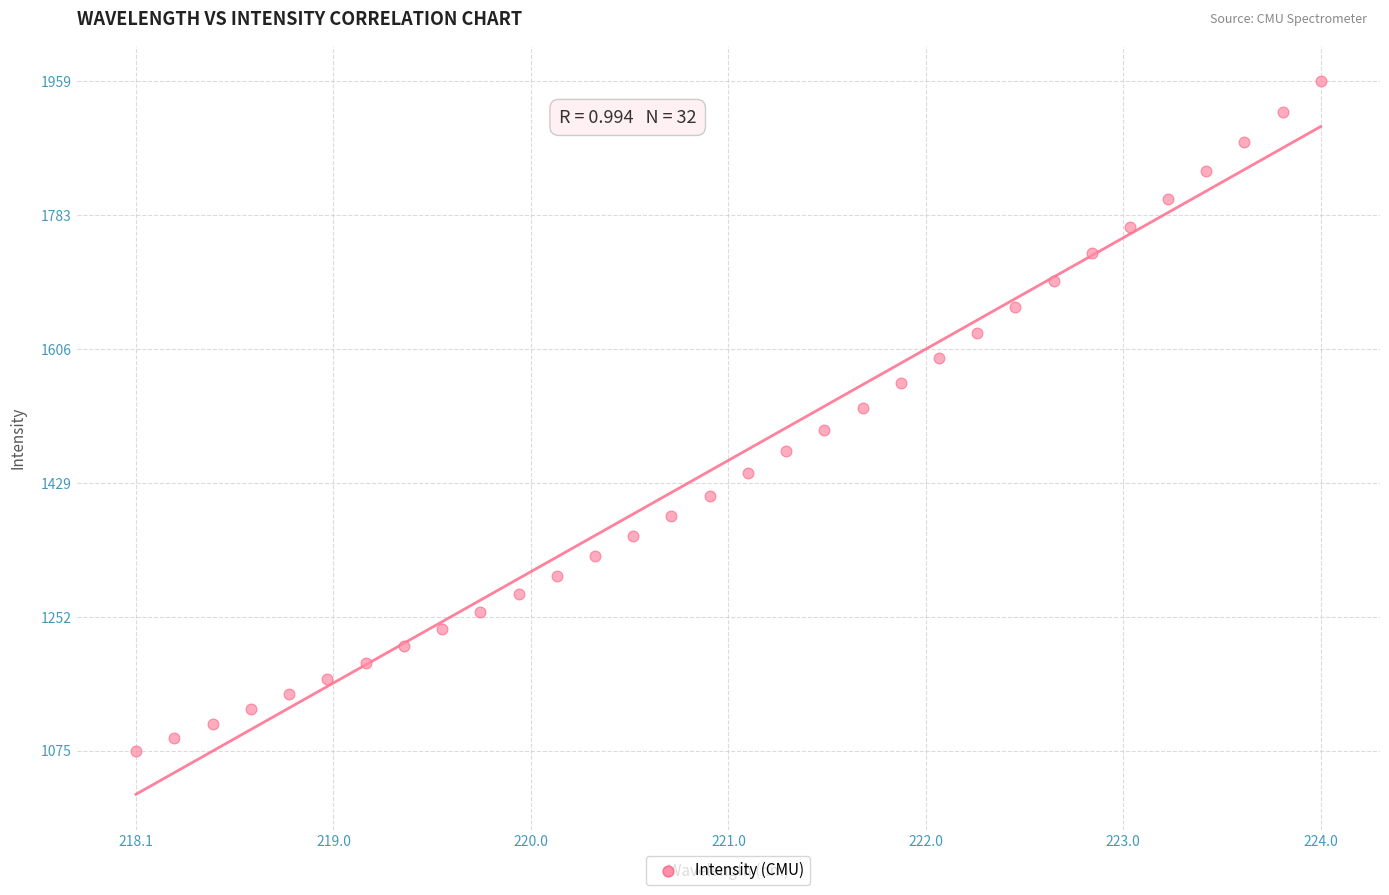

What is the range of Y values (max minus min)?

884.2